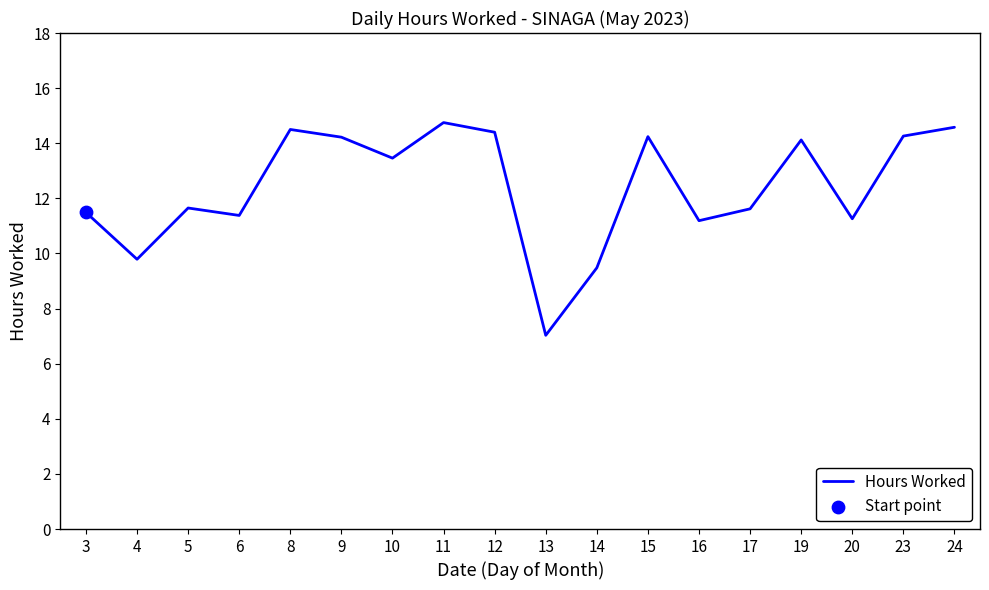

What is the change in value from 11 to 24?

-0.2